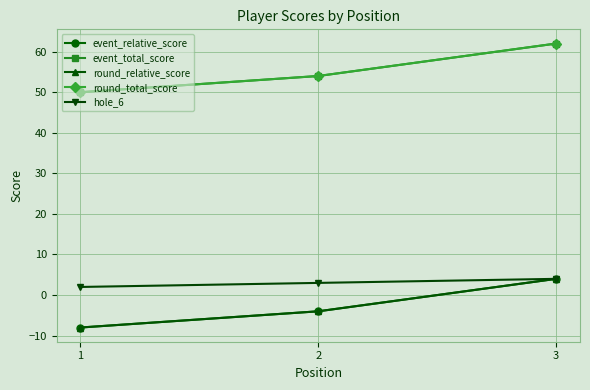

Reading left to right, what are all the values shown in this chart?

event_relative_score: 1=-8	2=-4	3=4
event_total_score: 1=50	2=54	3=62
round_relative_score: 1=-8	2=-4	3=4
round_total_score: 1=50	2=54	3=62
hole_6: 1=2	2=3	3=4